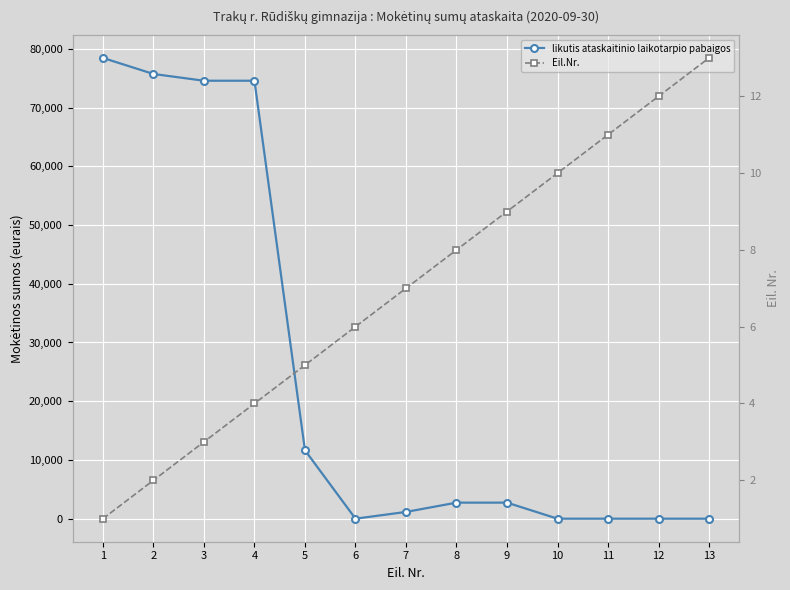

List the series in order of their peak value, highest first.

likutis ataskaitinio laikotarpio pabaigos, Eil.Nr.